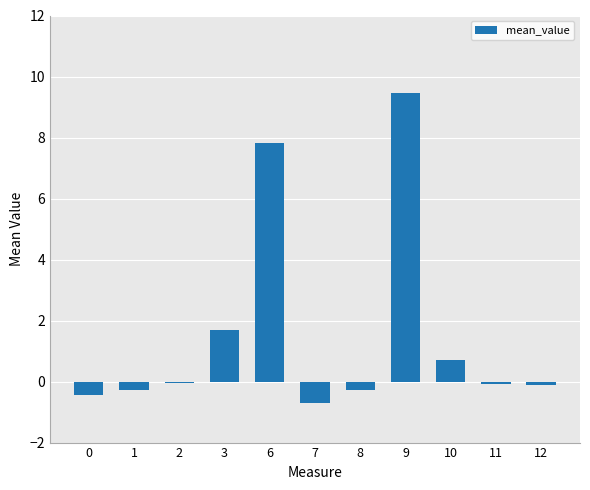

Read the value at 8.

-0.3